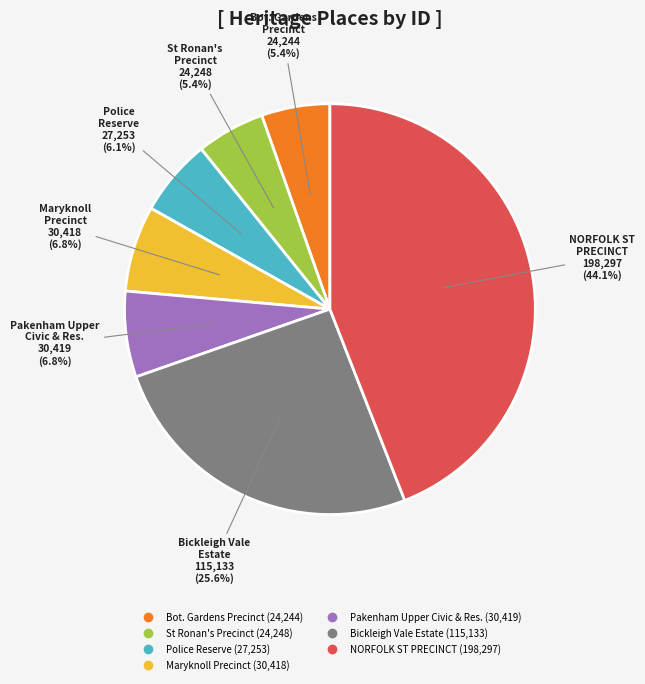

Is there a majority slice in this chart?

No